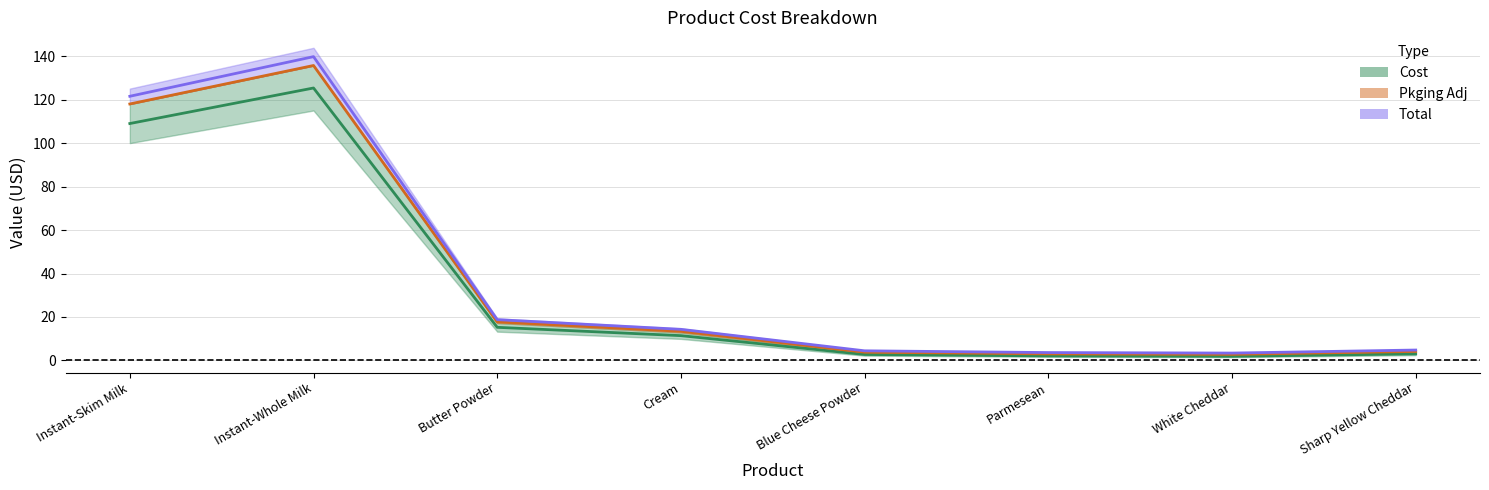

What is the value of the Total (center) point at the 7th from the left?

3.4